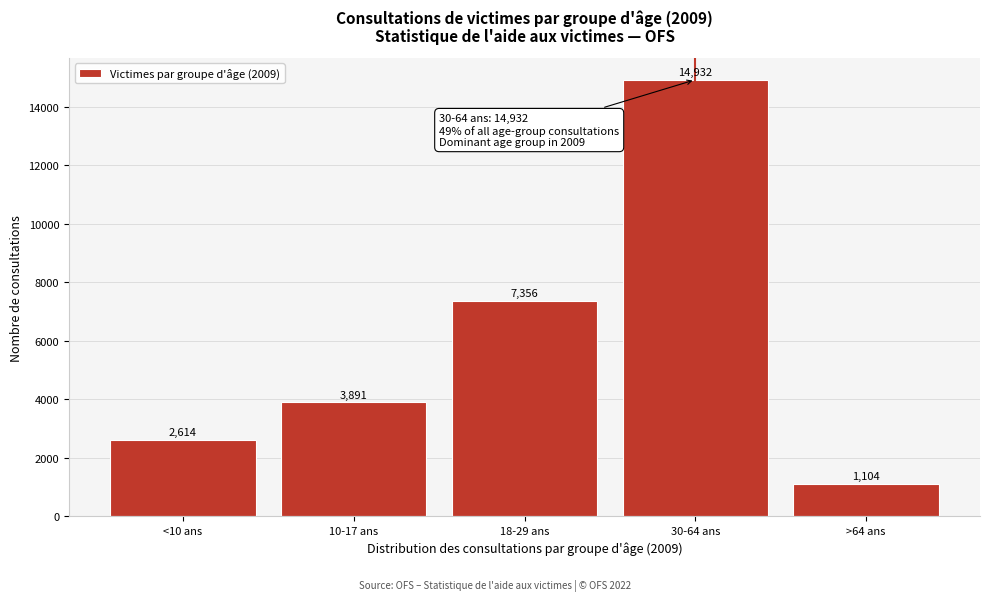

Reading left to right, transcribe all the data shown in this chart.

<10 ans=2614	10-17 ans=3891	18-29 ans=7356	30-64 ans=14932	>64 ans=1104